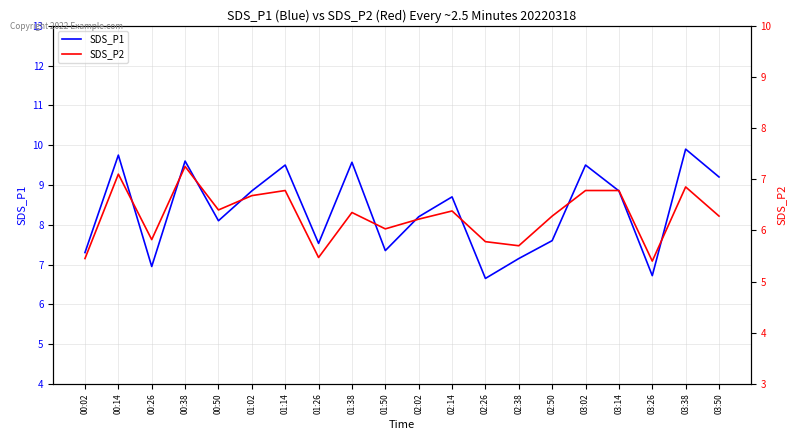

How many categories are shown in the chart?

20